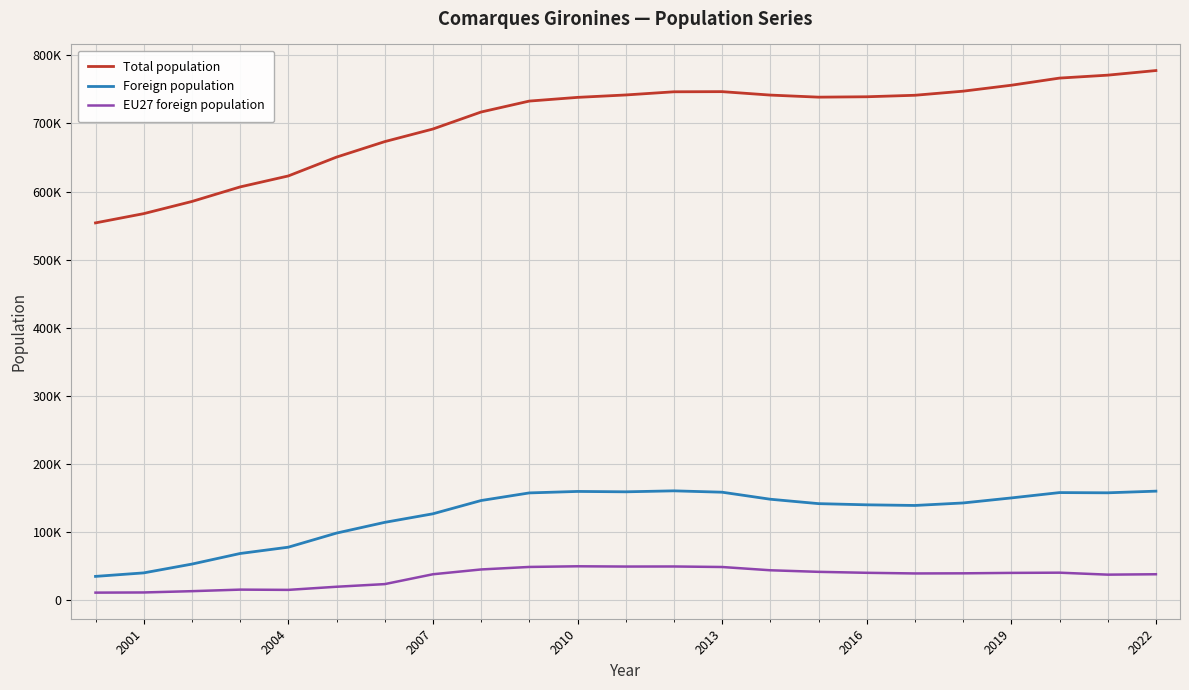

What are all the series names shown in the legend?

Total population, Foreign population, EU27 foreign population